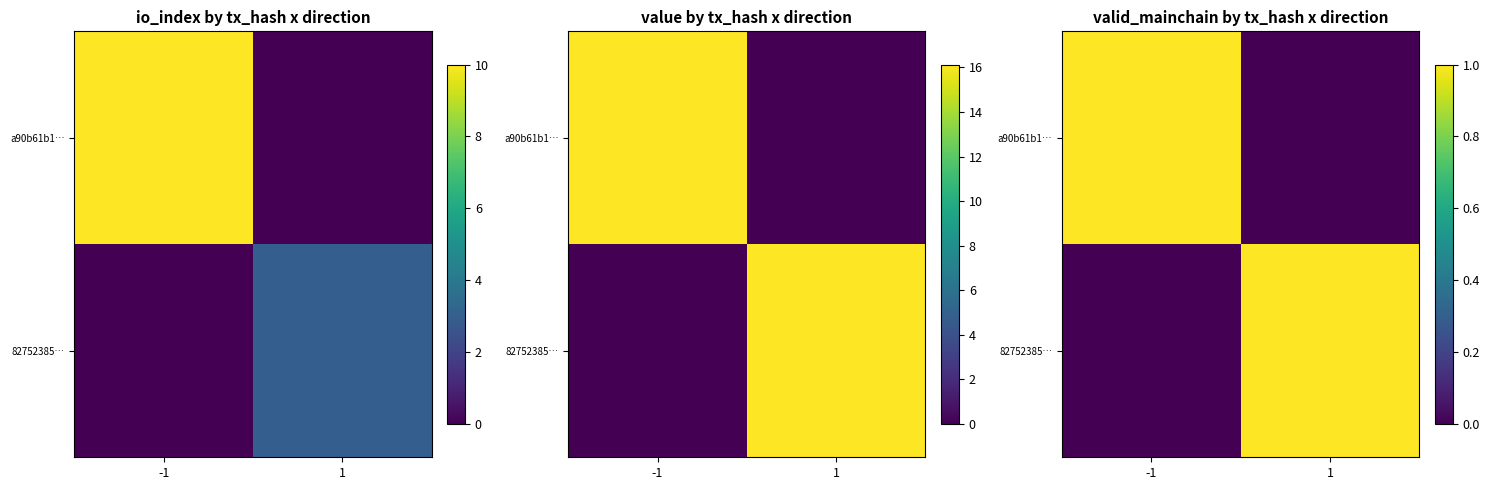

At how many categories does at least one series exceed 0?

2